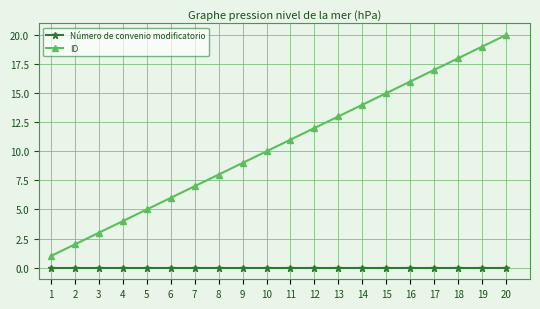

List the labels in order of ID value, smallest first.

1, 2, 3, 4, 5, 6, 7, 8, 9, 10, 11, 12, 13, 14, 15, 16, 17, 18, 19, 20